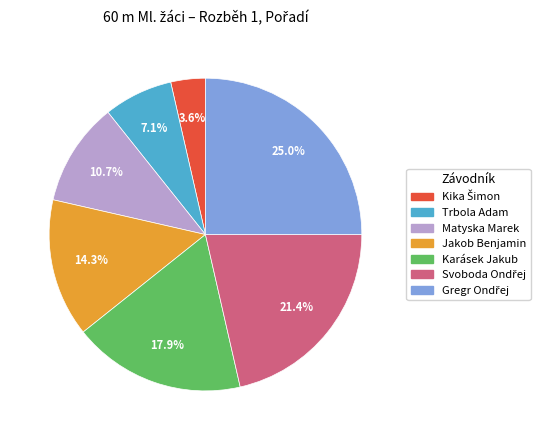

Is the sum of Karásek Jakub and Trbola Adam greater than half?

No